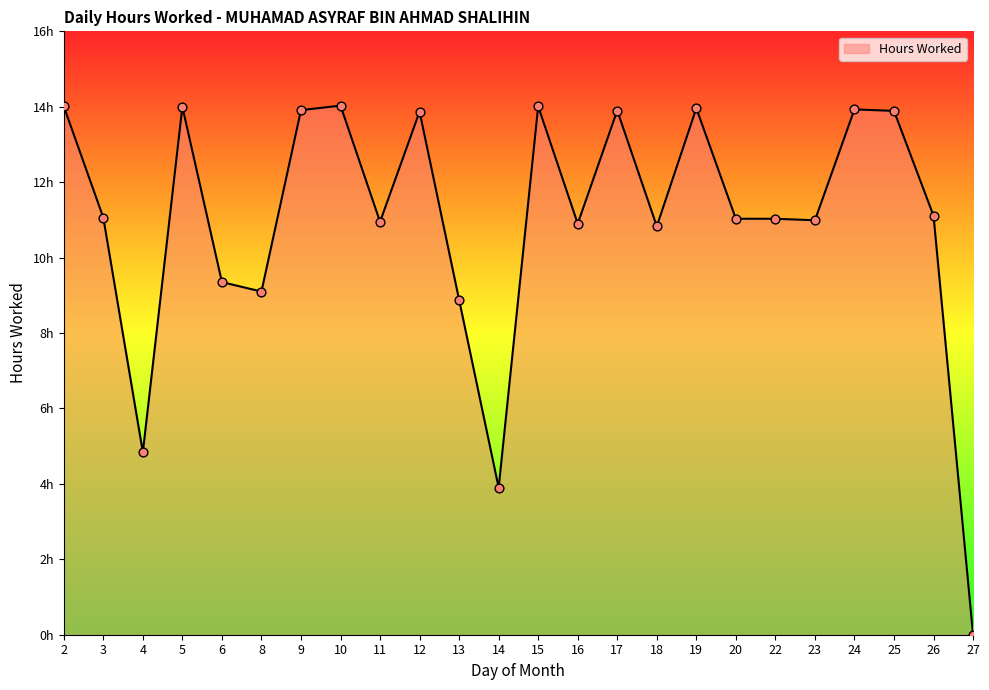

Approximately how many times larger is the value at 25 compared to 10?

1.0